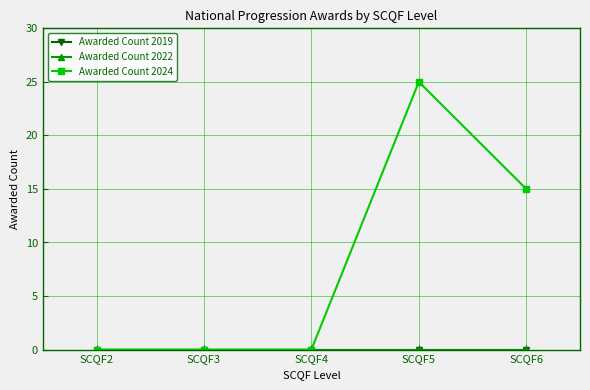

Does the chart have visible grid lines?

Yes